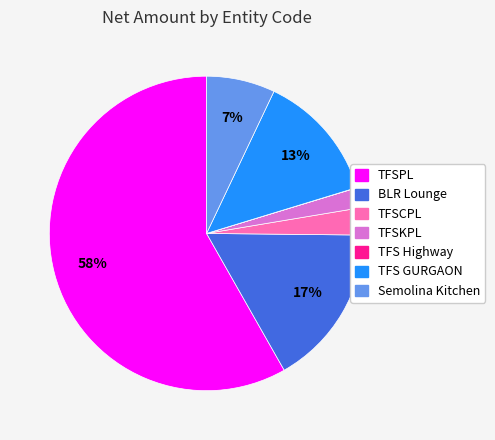

Does any single category account for the majority?

Yes